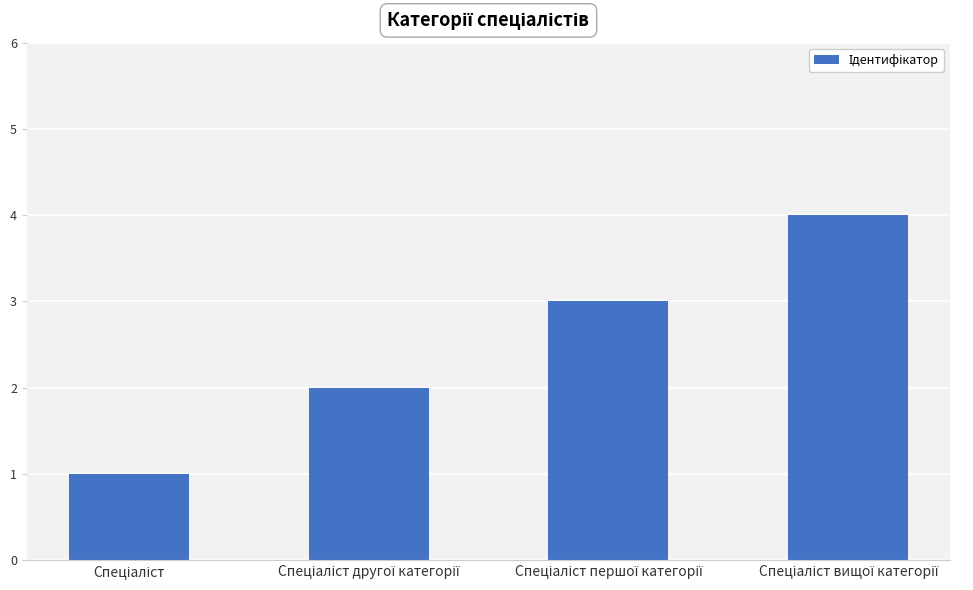

What is the maximum value shown in the chart?

4